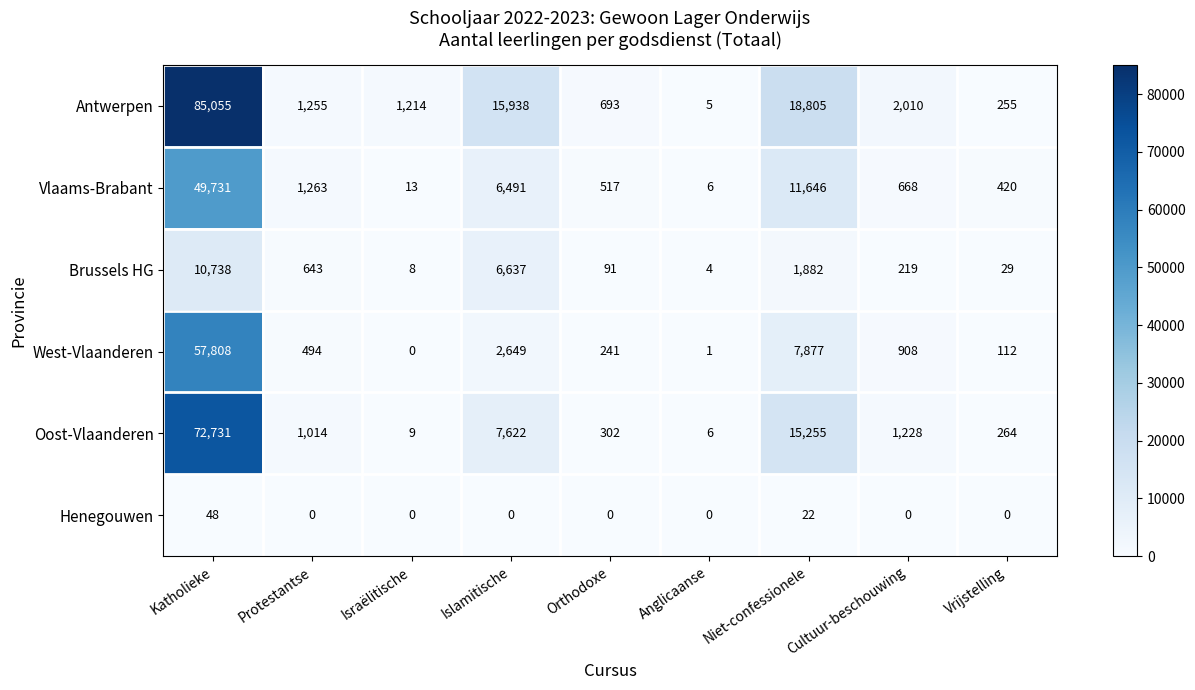

Where is Antwerpen nearest to the value 42530?

Niet-confessionele